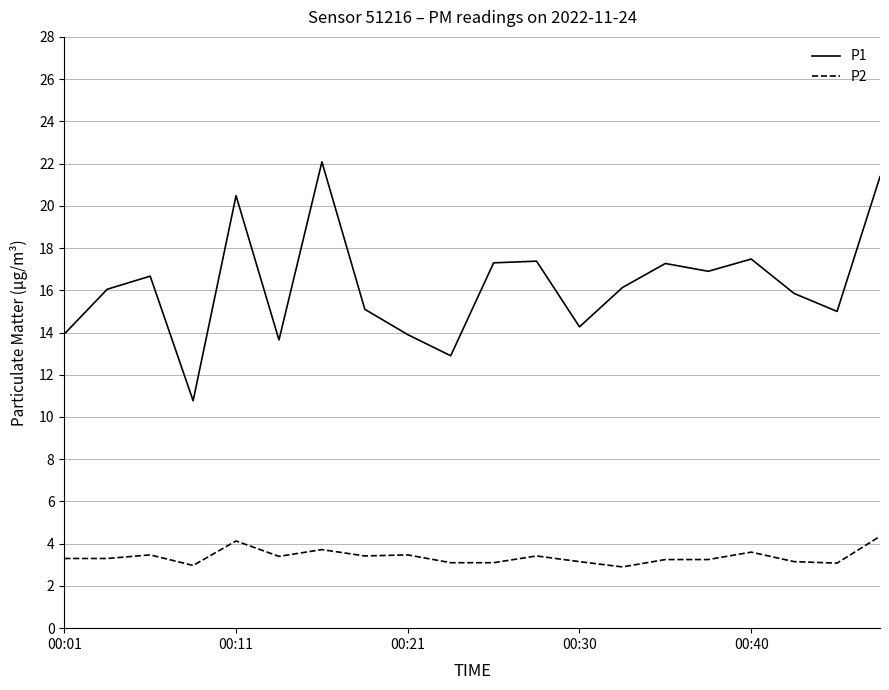

What is the minimum value shown in the chart?

2.9